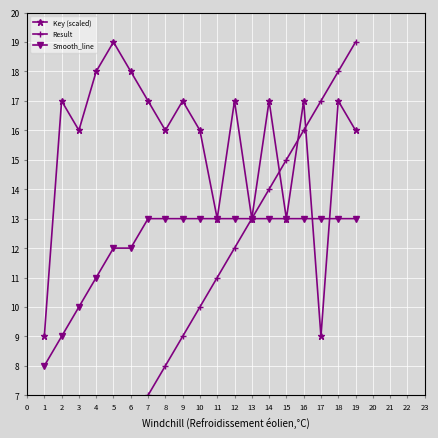

What value does the Smooth_line series have at 3?

10